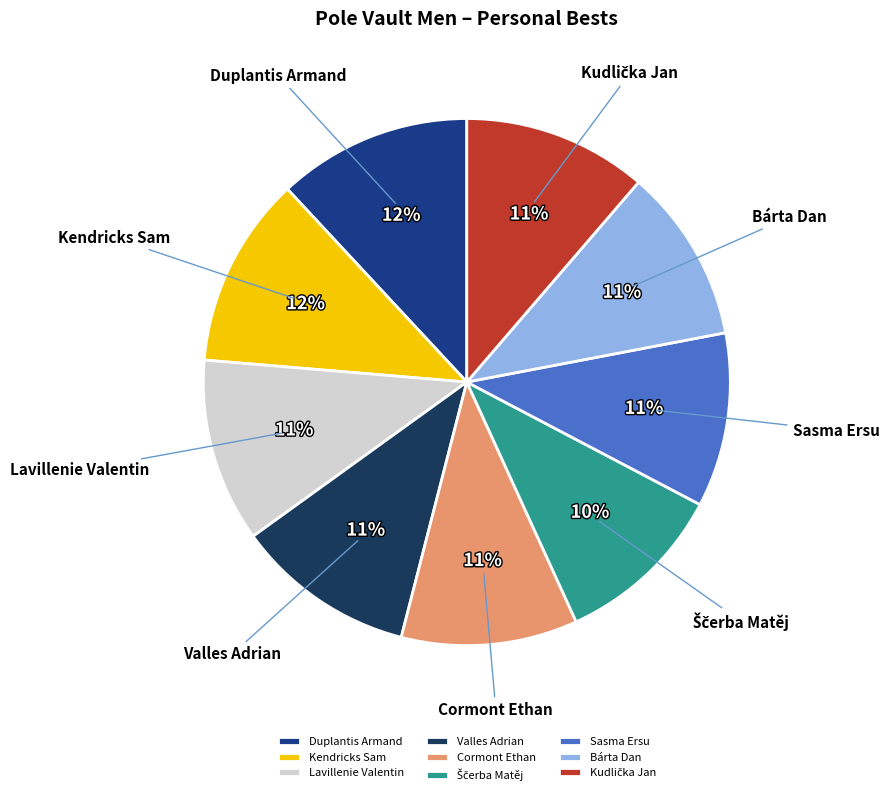

To the nearest percent, what percentage of the pie is Duplantis Armand?

12%